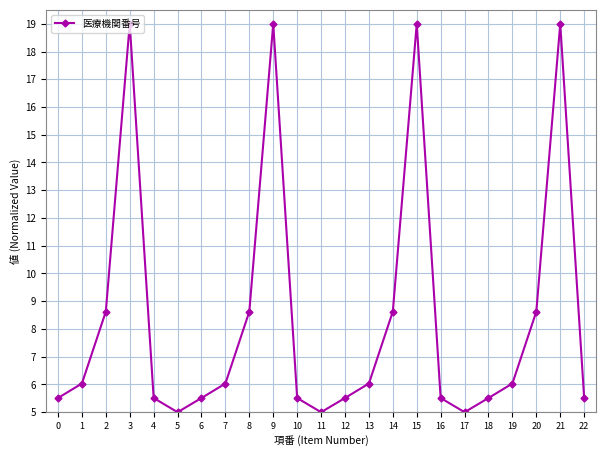

At which category does the data reach its first local valley?

5